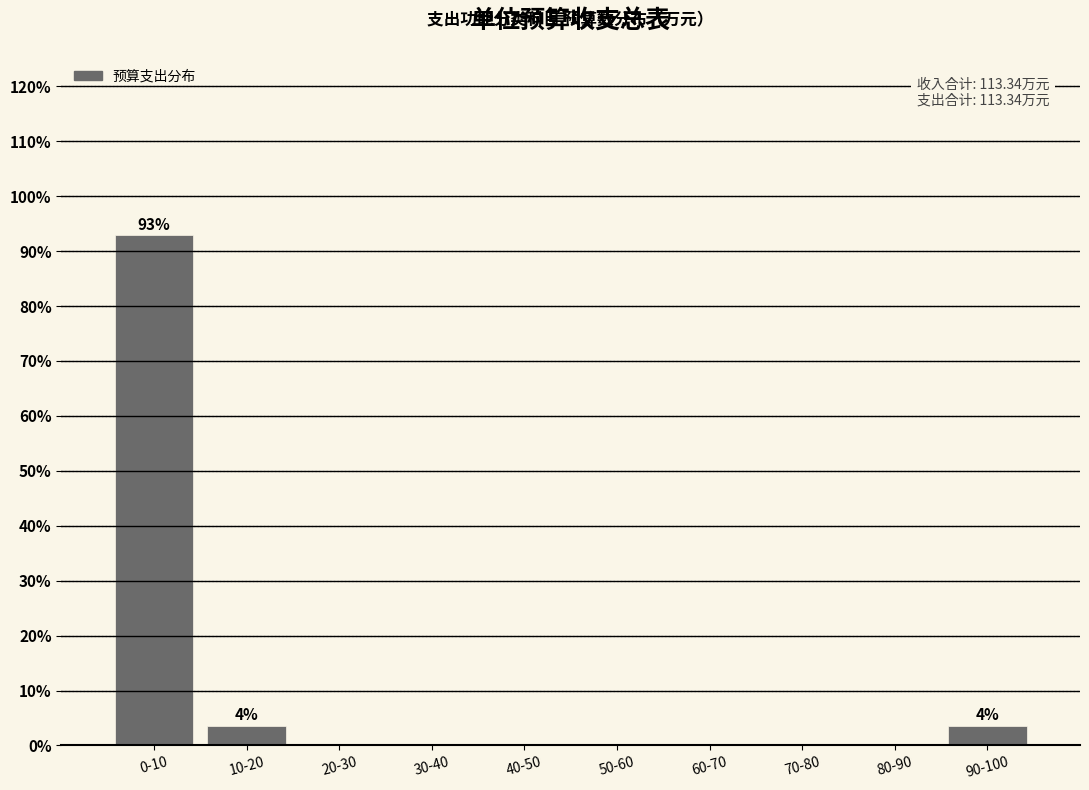

Reading left to right, extract all data points from this chart.

0-10=92.9	10-20=3.6	20-30=0.0	30-40=0.0	40-50=0.0	50-60=0.0	60-70=0.0	70-80=0.0	80-90=0.0	90-100=3.6